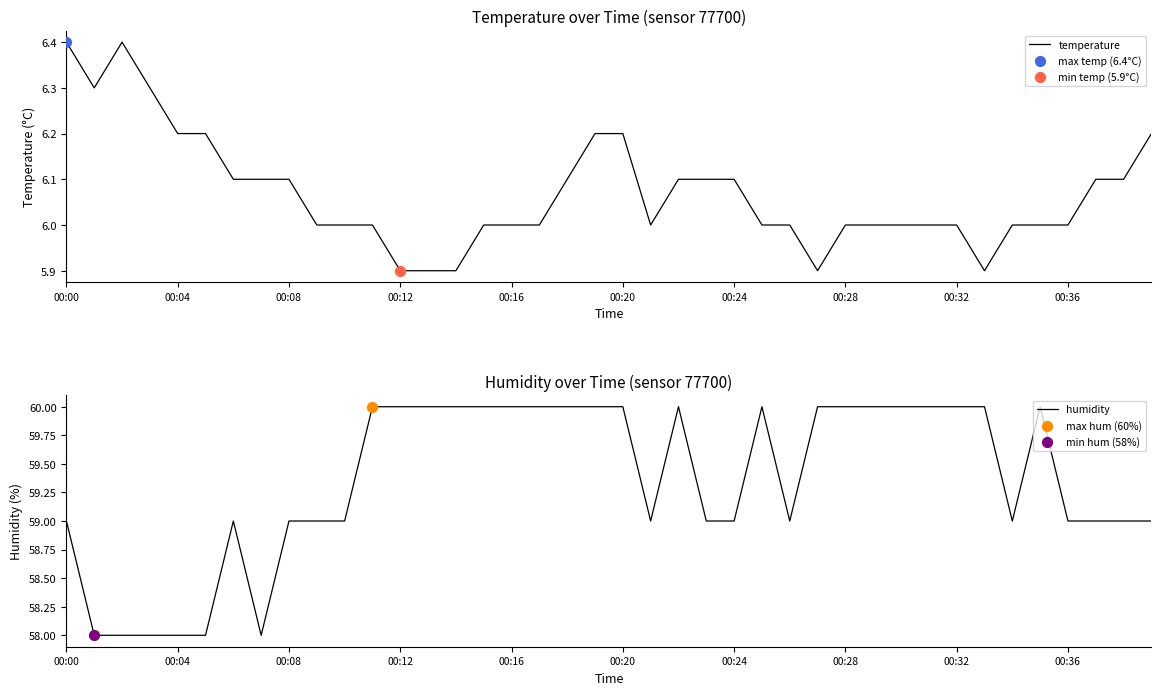

Which series reaches the minimum Y coordinate?

temperature